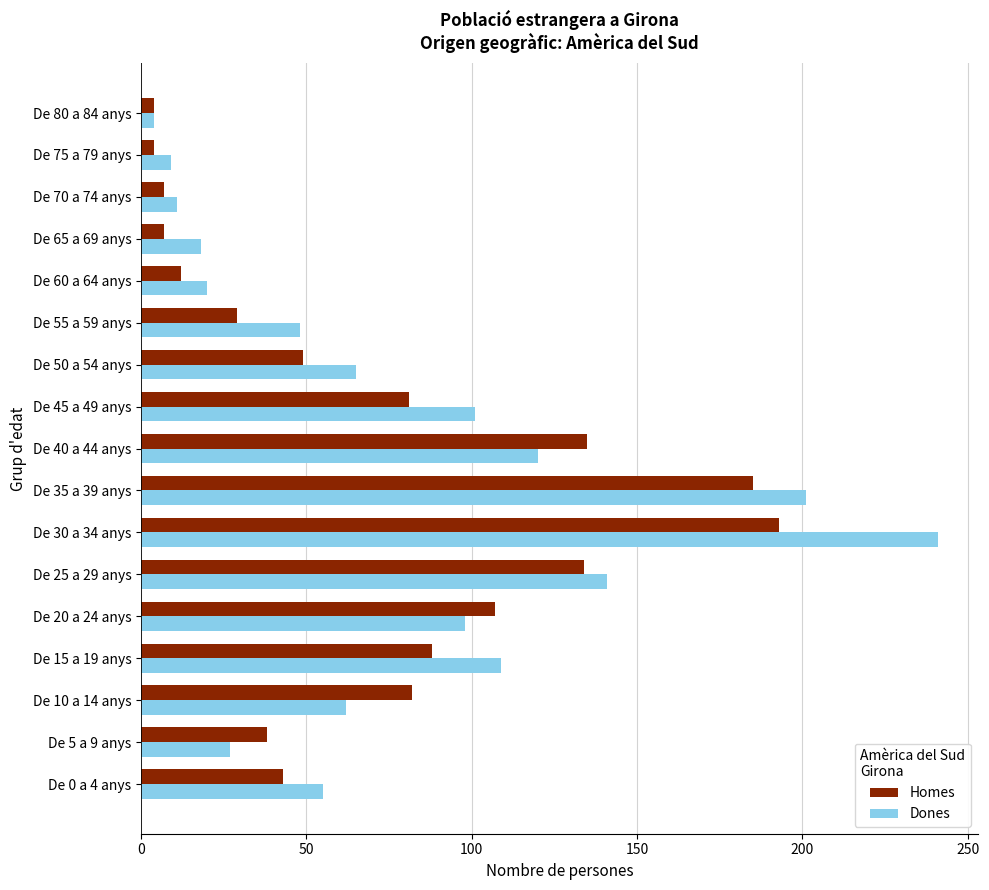

Is it true that Homes equals 7 at De 65 a 69 anys?

True